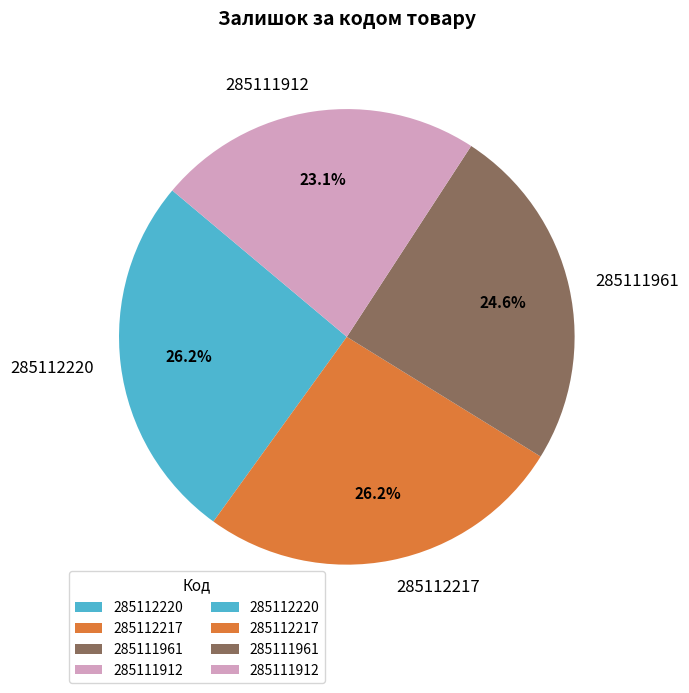

True or false: 285112220 accounts for 26% of the total.

True